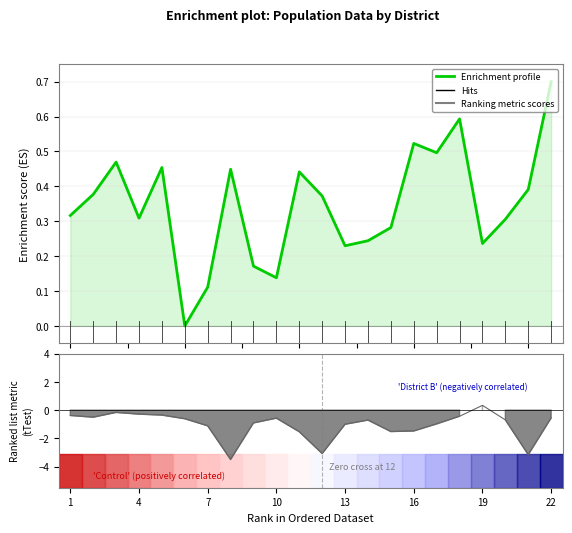

What is the greatest value displayed?

0.7